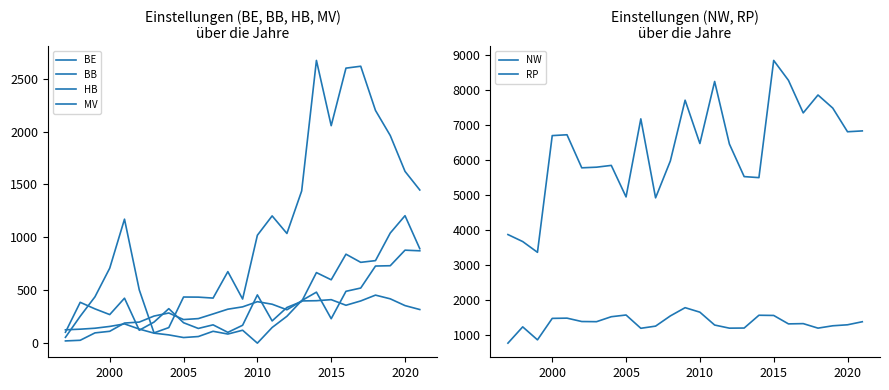

Reading right to left, what are all the values shown in this chart?

BE: 1448.0	1624.0	1963.0	2200.0	2618.0	2600.0	2056.0	2673.0	1438.9	1037.0	1203.0	1020.0	417.0	676.0	426.0	435.0	436.0	147.0	97.0	503.8	1172.0	709.0	438.0	254.0	55.0
BB: 892.7	1205.0	1041.0	780.2	764.0	841.0	599.0	667.0	394.0	337.0	210.0	456.0	169.0	102.0	173.0	139.0	193.0	326.0	199.0	122.0	425.0	270.0	324.0	386.0	103.0
HB: 317.8	355.0	419.0	454.0	399.0	358.1	411.1	401.2	399.0	315.5	368.0	392.0	343.0	321.0	276.0	232.0	223.0	285.0	256.0	199.0	190.0	112.0	97.0	27.0	21.0
MV: 873.0	879.0	732.0	729.0	521.0	490.0	231.0	482.0	402.0	254.0	148.0	0.0	122.0	86.0	112.0	62.4	53.0	77.9	94.4	133.0	182.0	158.0	141.0	132.0	126.0
NW: 6828.0	6804.0	7480.0	7853.6	7342.0	8272.0	8841.2	5493.7	5523.0	6453.0	8240.0	6468.0	7705.0	5970.0	4917.0	7172.0	4943.0	5843.0	5792.2	5774.0	6718.0	6694.0	3361.0	3668.0	3868.0
RP: 1378.2	1291.2	1262.8	1195.7	1324.4	1317.0	1557.9	1563.5	1198.4	1194.8	1283.9	1651.4	1780.0	1544.6	1253.0	1191.2	1570.6	1521.6	1379.8	1384.3	1481.0	1474.0	861.0	1232.0	767.0